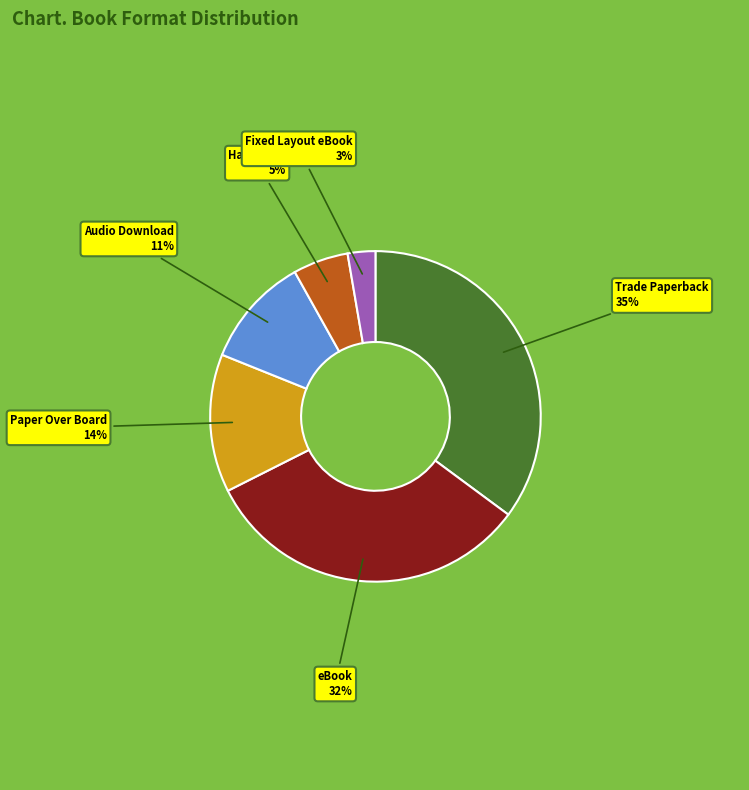

Rank the categories by value from highest to lowest.

Trade Paperback, eBook, Paper Over Board, Audio Download, Hardcover, Fixed Layout eBook